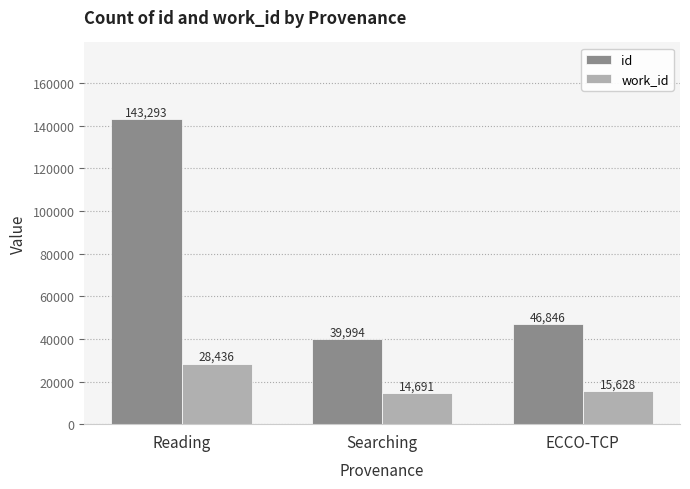

Are the bars horizontal?

No